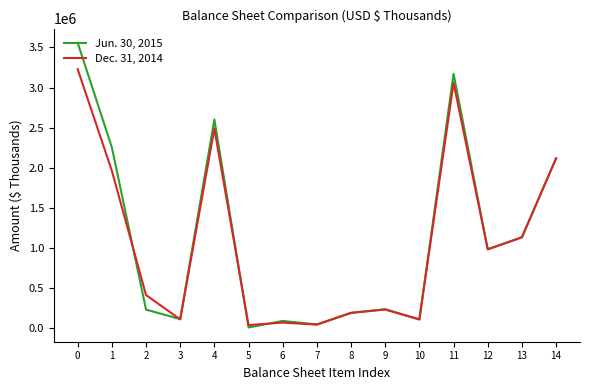

The Jun. 30, 2015 series shows 97147 at 2. True or false?

False